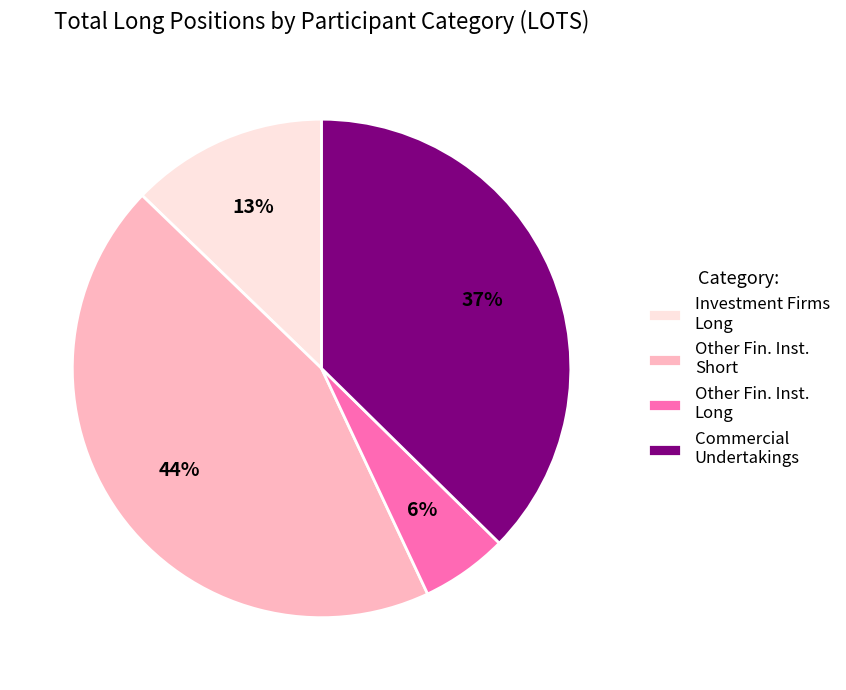

Which category has the smallest portion of the pie?

Other Fin. Inst. Long